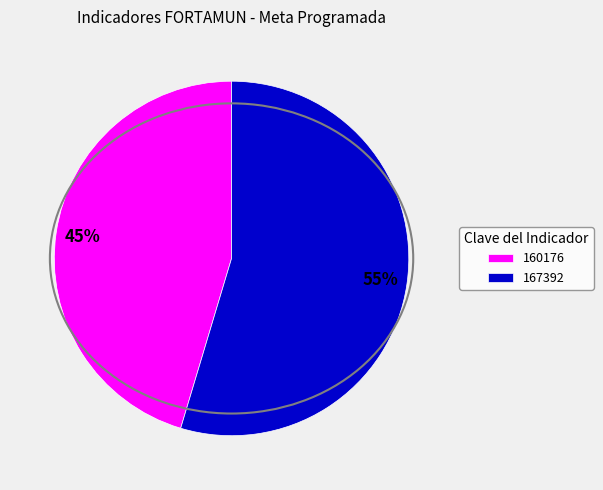

Which category has the smallest portion of the pie?

160176